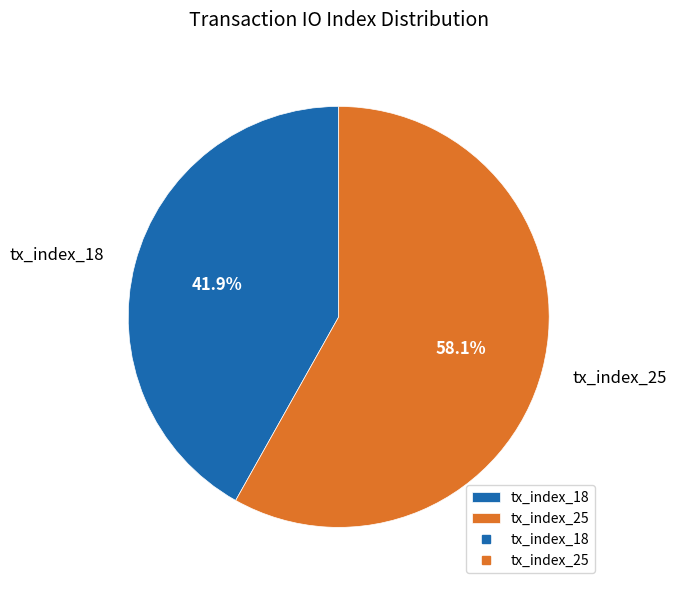

Count the number of slices in the pie.

2